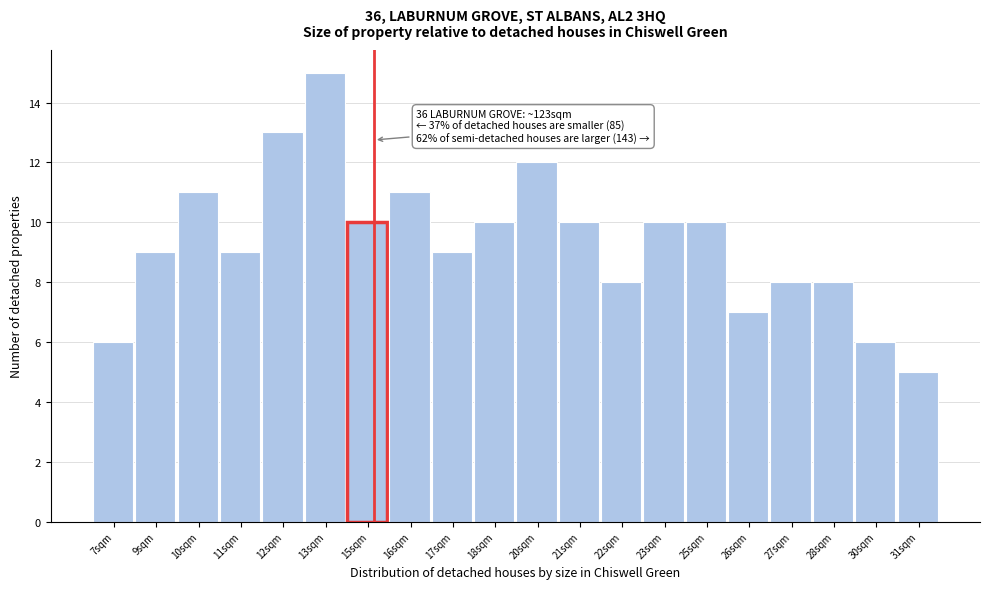

Reading left to right, what are all the values shown in this chart?

7sqm=6	9sqm=9	10sqm=11	11sqm=9	12sqm=13	13sqm=15	15sqm=10	16sqm=11	17sqm=9	18sqm=10	20sqm=12	21sqm=10	22sqm=8	23sqm=10	25sqm=10	26sqm=7	27sqm=8	28sqm=8	30sqm=6	31sqm=5